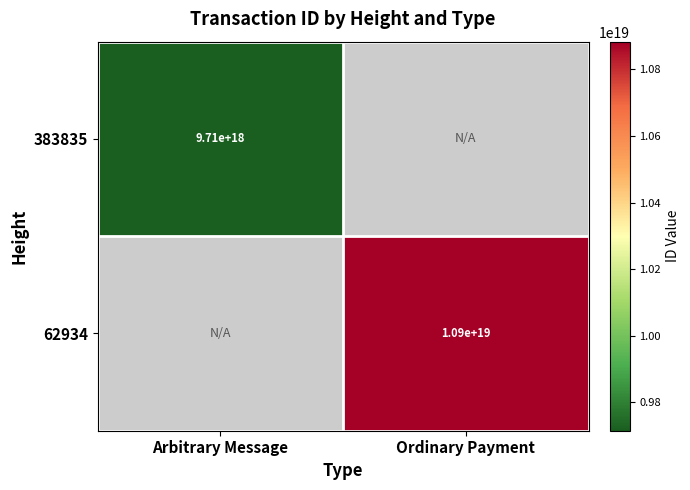

The 383835 series shows 13418268830495533056 at Arbitrary Message. True or false?

False